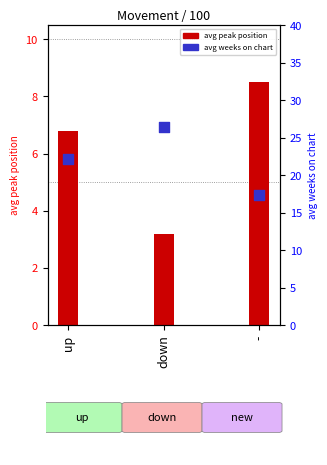

Which series contains the lowest Y value?

avg peak position